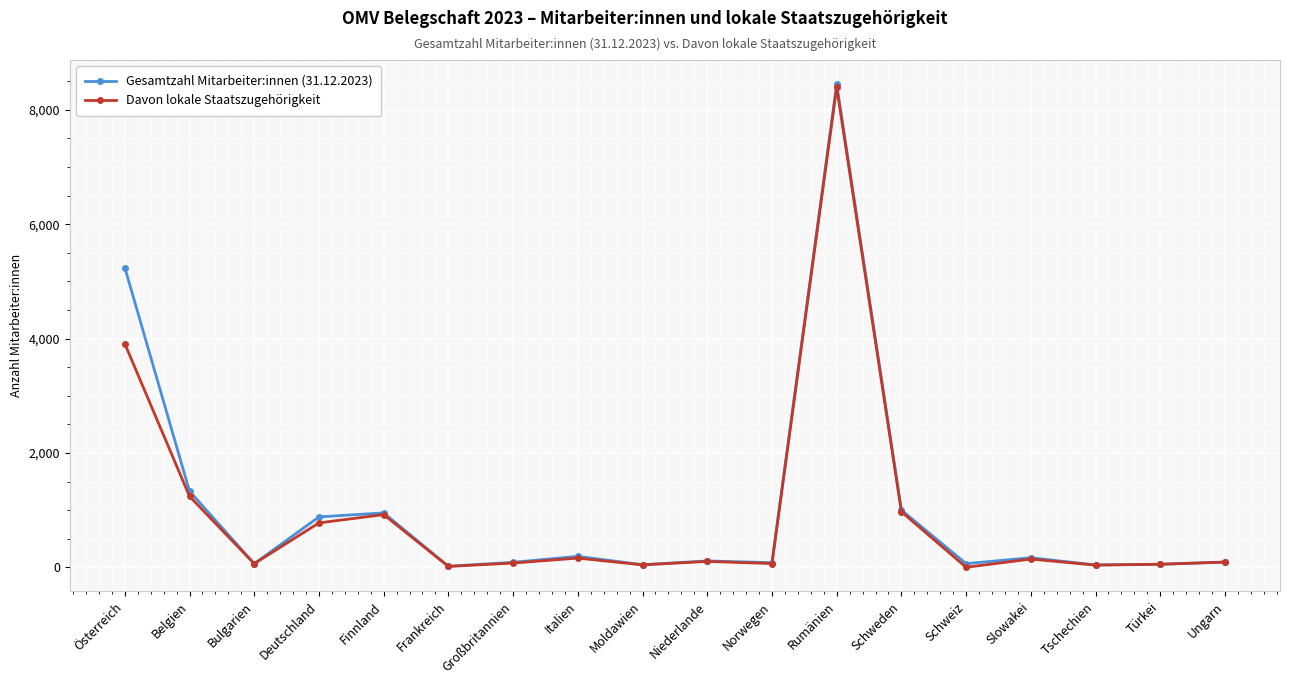

True or false: Davon lokale Staatszugehörigkeit has a value of 44 at Moldawien.

True